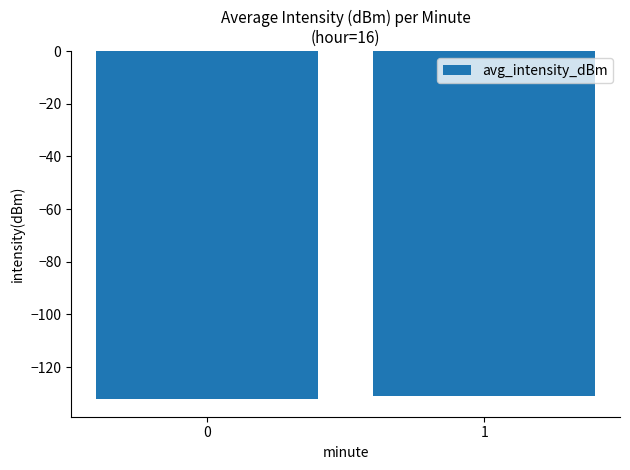

What is the value of the 1st bar from the left?

-132.2